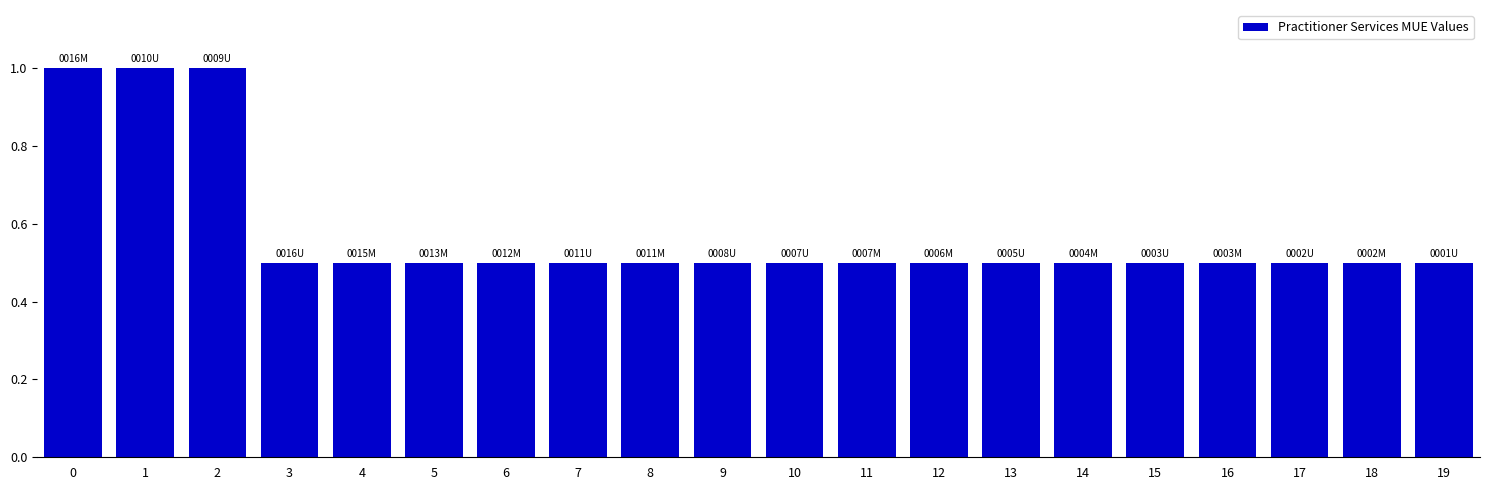

The value at 10 is 0.5. True or false?

True